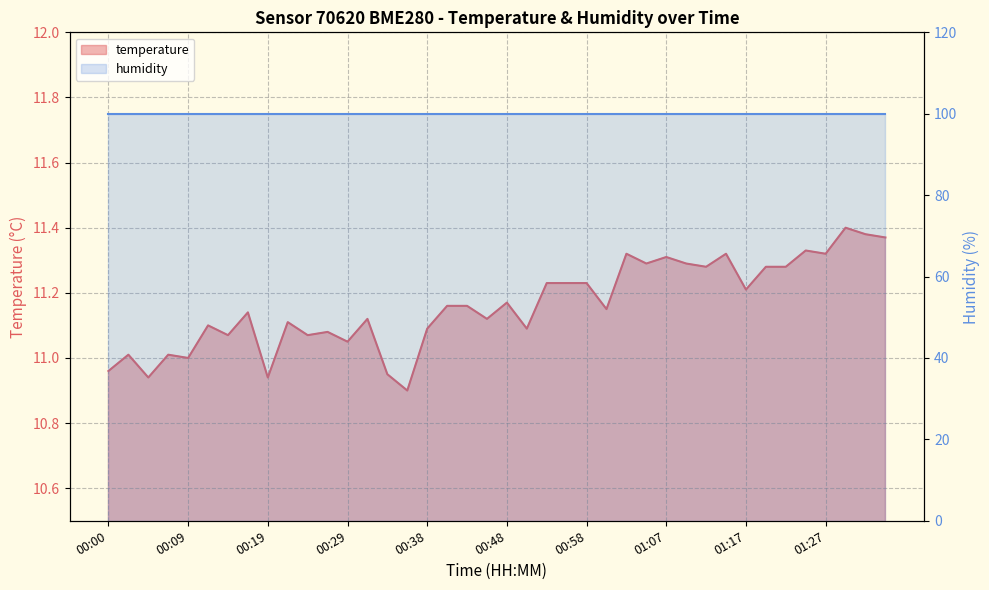

At which category does the chart reach its peak across all series?

01:29